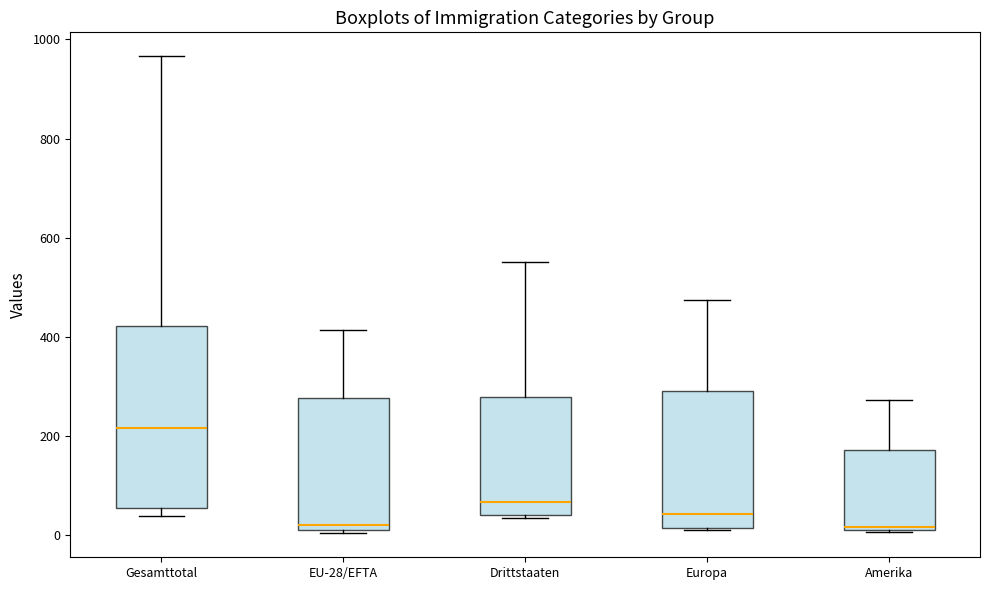

Where does the median line of the box for Europa sit on the y-axis? The values are not printed on the chart, so give them approximately, as read against the axis.

40